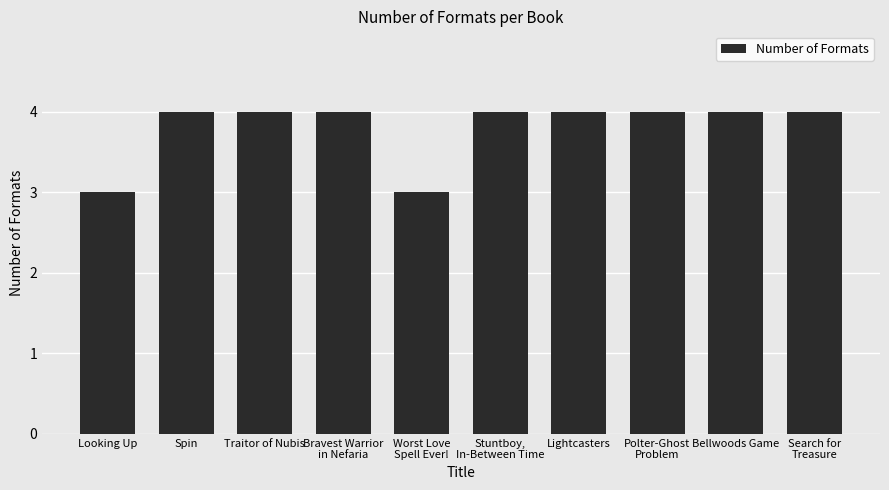

True or false: the data shows 4 at Lightcasters.

True